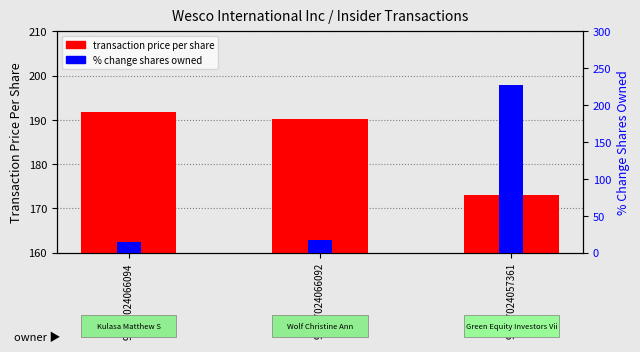

The transaction price per share series shows 191.7 at 95017024066094. True or false?

True